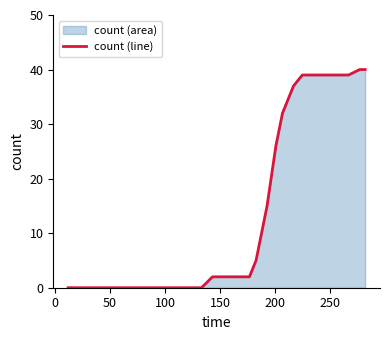

What is the greatest value displayed?

40